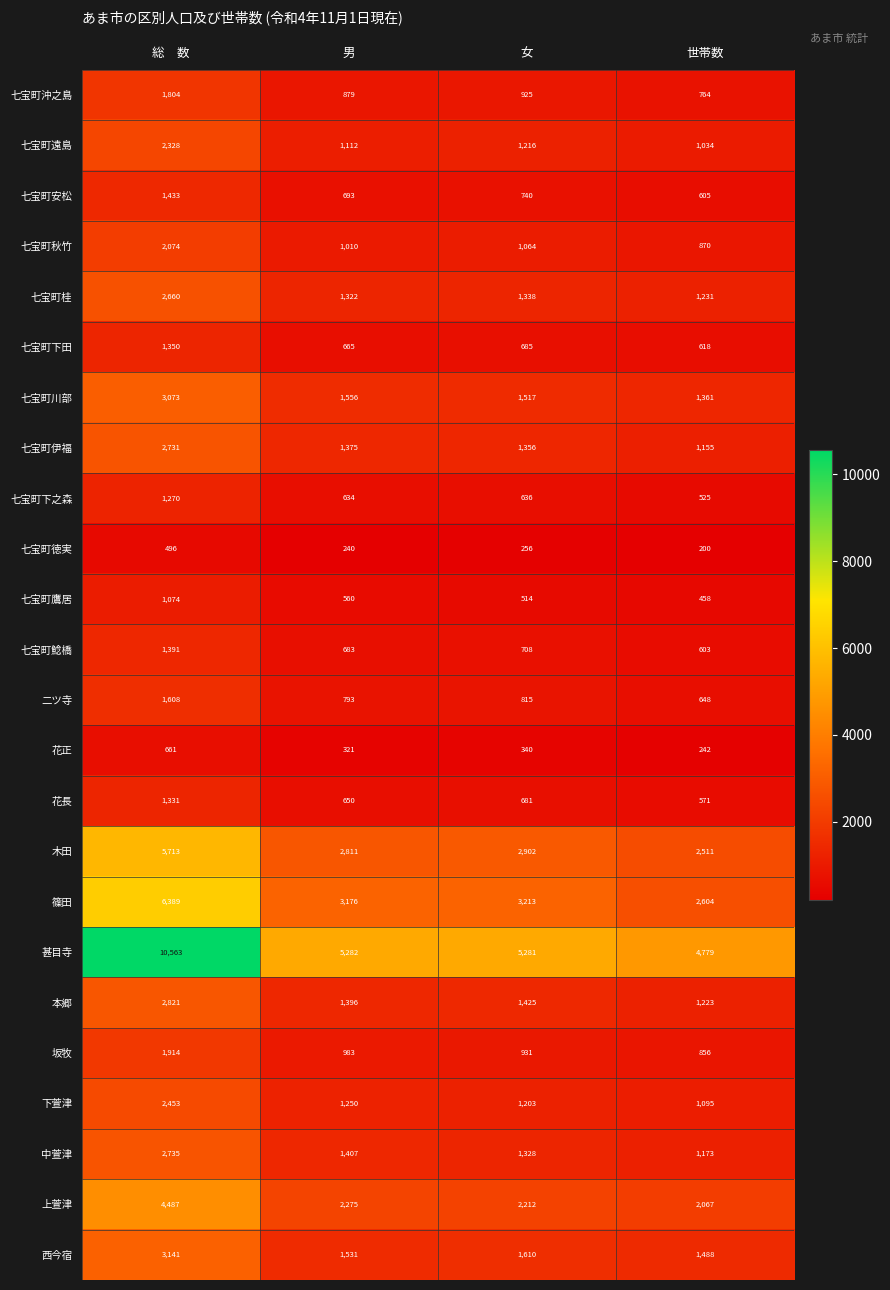

At 女, list the series in order from smallest to largest.

七宝町徳実, 花正, 七宝町鷹居, 七宝町下之森, 花長, 七宝町下田, 七宝町鯰橋, 七宝町安松, 二ツ寺, 七宝町沖之島, 坂牧, 七宝町秋竹, 下萱津, 七宝町遠島, 中萱津, 七宝町桂, 七宝町伊福, 本郷, 七宝町川部, 西今宿, 上萱津, 木田, 篠田, 甚目寺